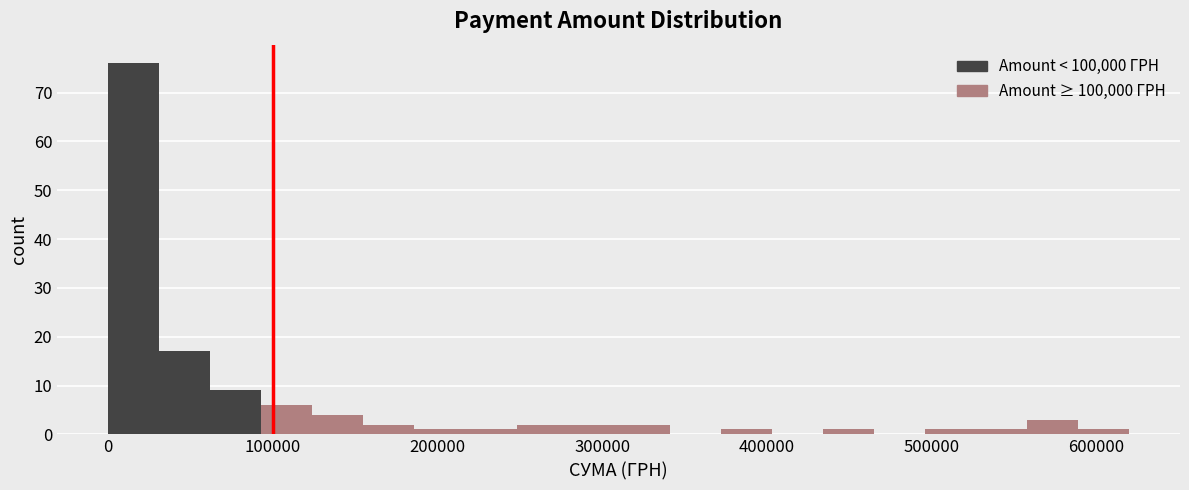

Around what value on the x-axis is the tallest bar? Give the approximate position of its centre, as read against the axis.

20000